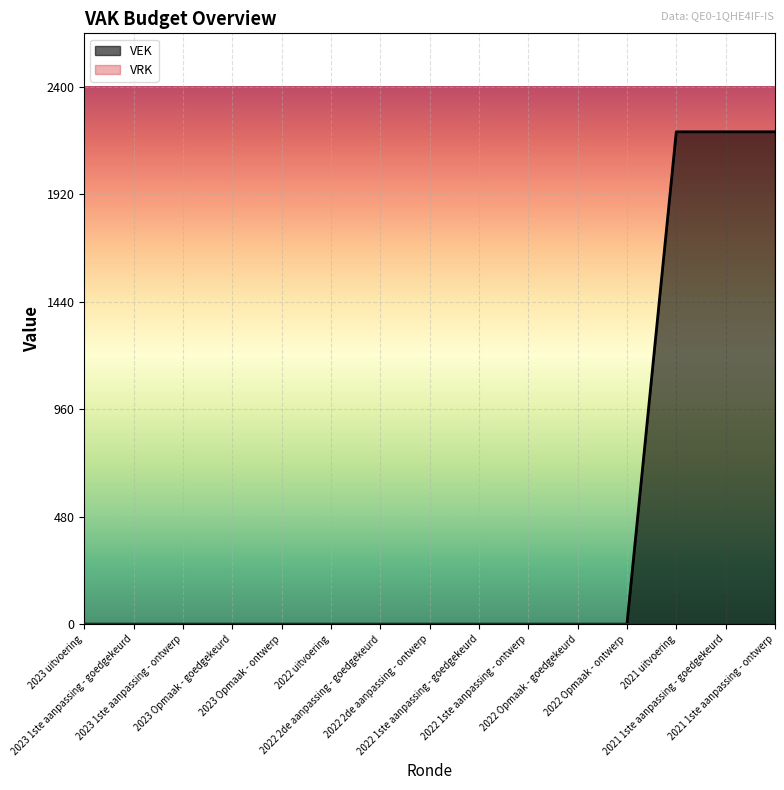

Between 2022 1ste aanpassing - goedgekeurd and 2022 2de aanpassing - goedgekeurd, which is larger?

2022 1ste aanpassing - goedgekeurd